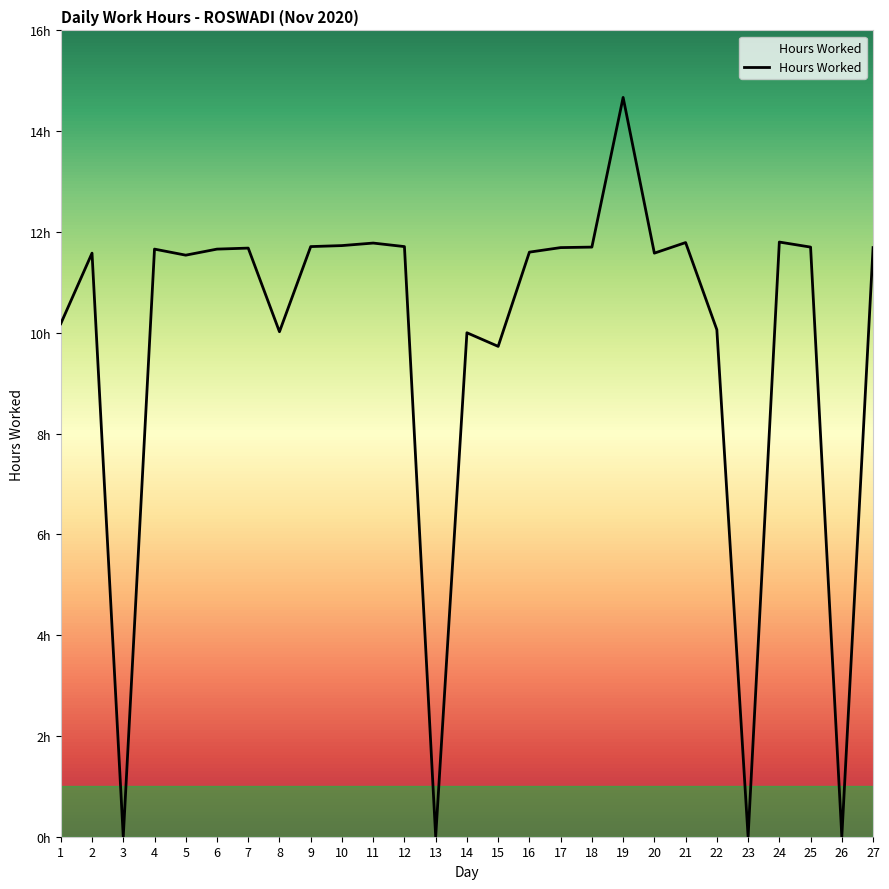

Does the chart display data point markers on the line(s)?

No